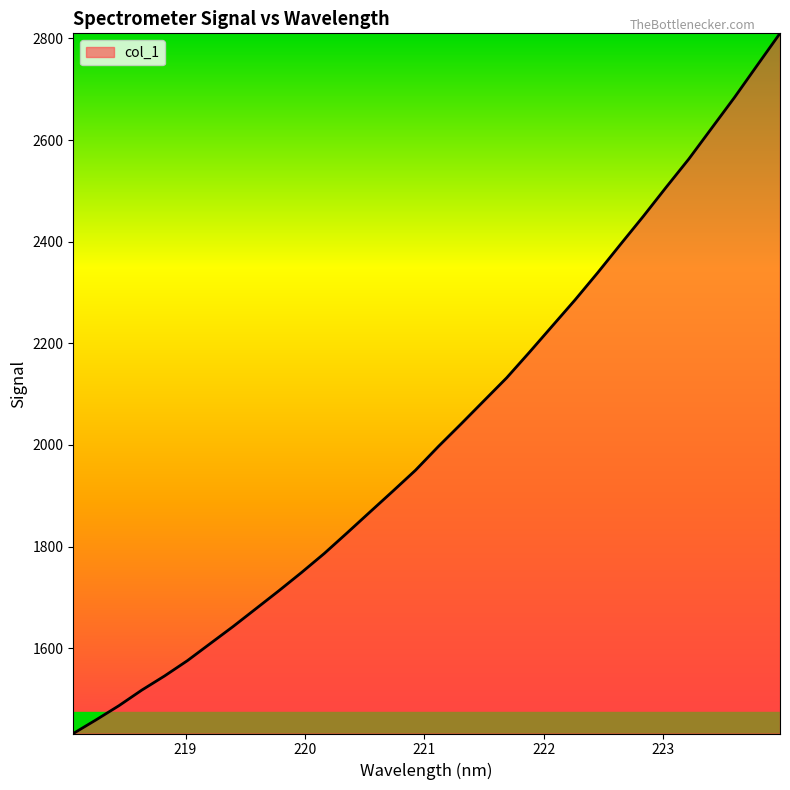

Does the chart have visible grid lines?

No